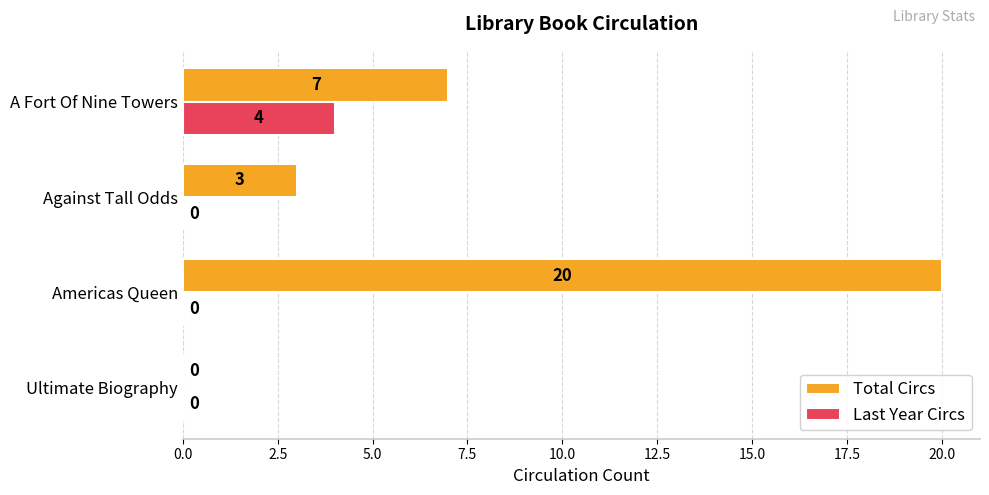

The Last Year Circs series shows -2 at Ultimate Biography. True or false?

False